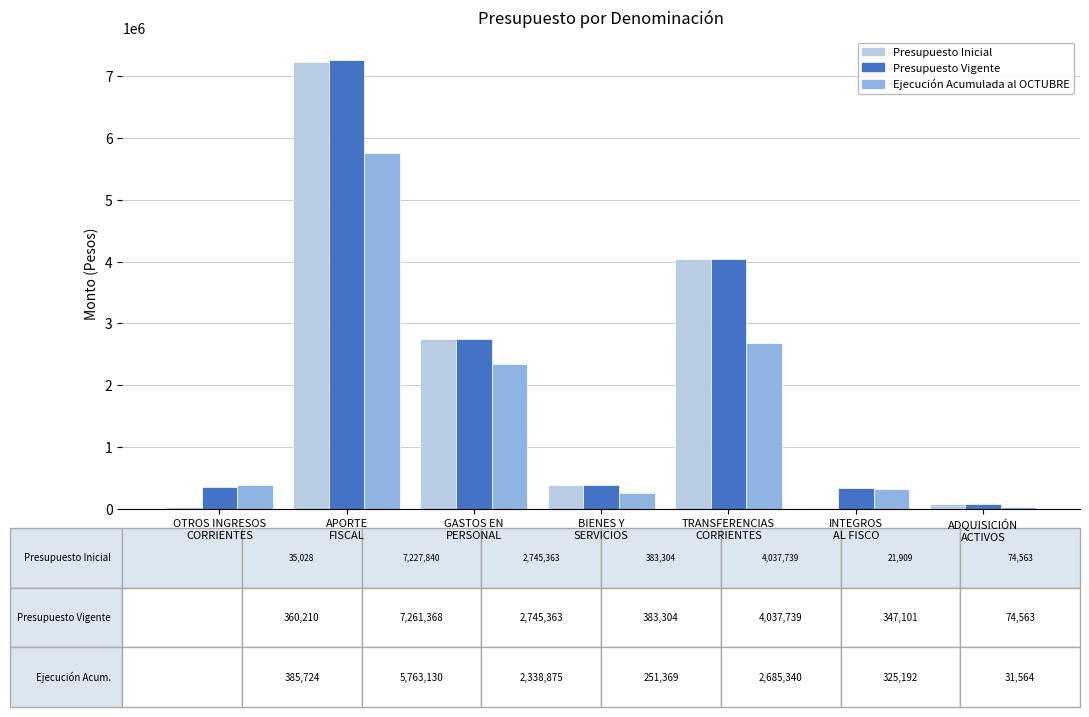

At which label does Presupuesto Inicial reach its peak?

APORTE
FISCAL